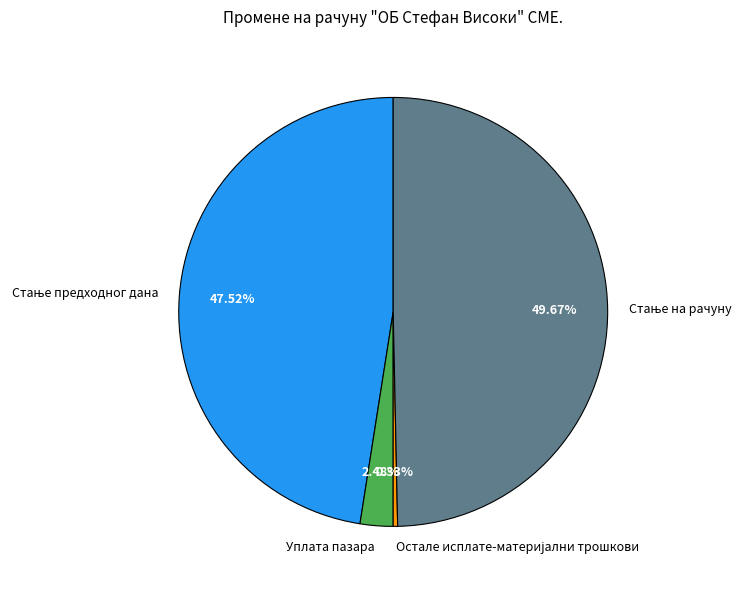

Does Уплата пазара account for over 50% of the chart?

No